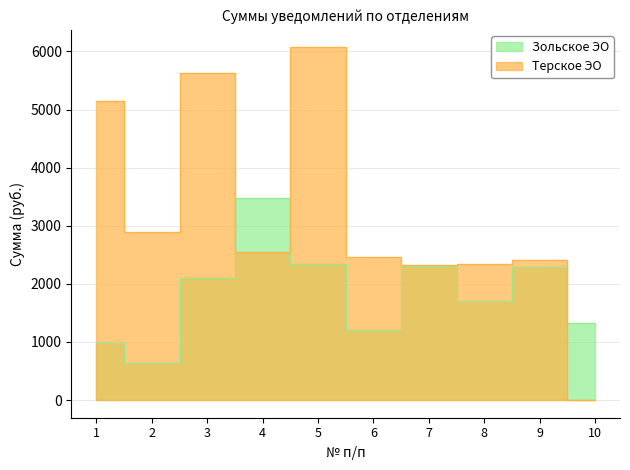

Between 7 and 9, which is larger?

7